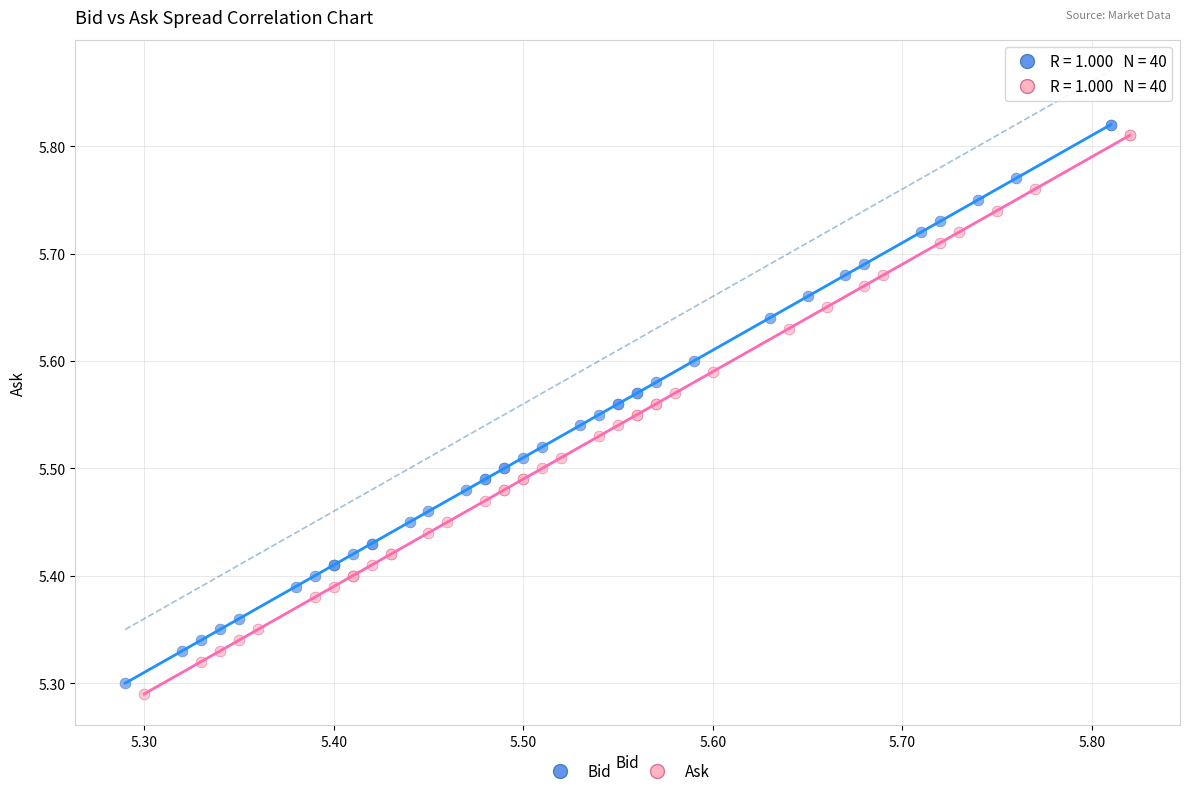

Which series contains the highest Y value?

Bid